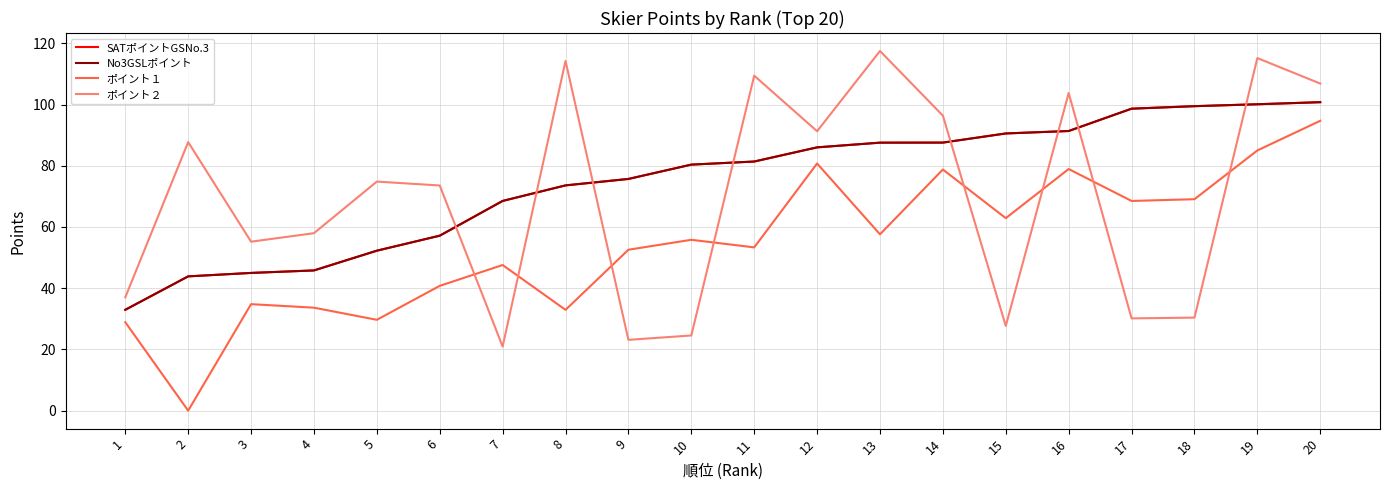

Is this an area chart (filled region under the line)?

No